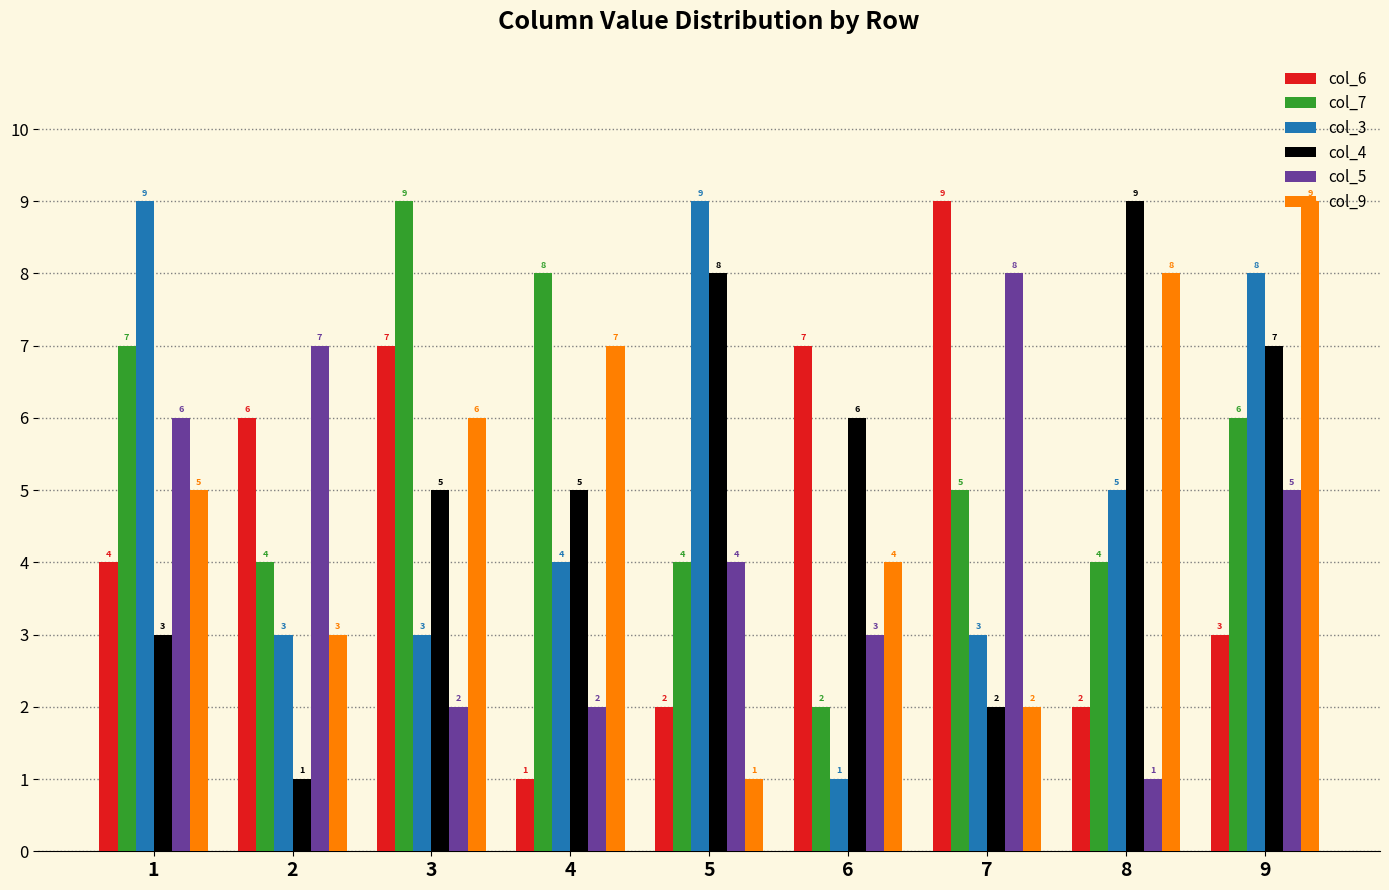

What is the value of the col_3 bar at the 6th from the left?

1